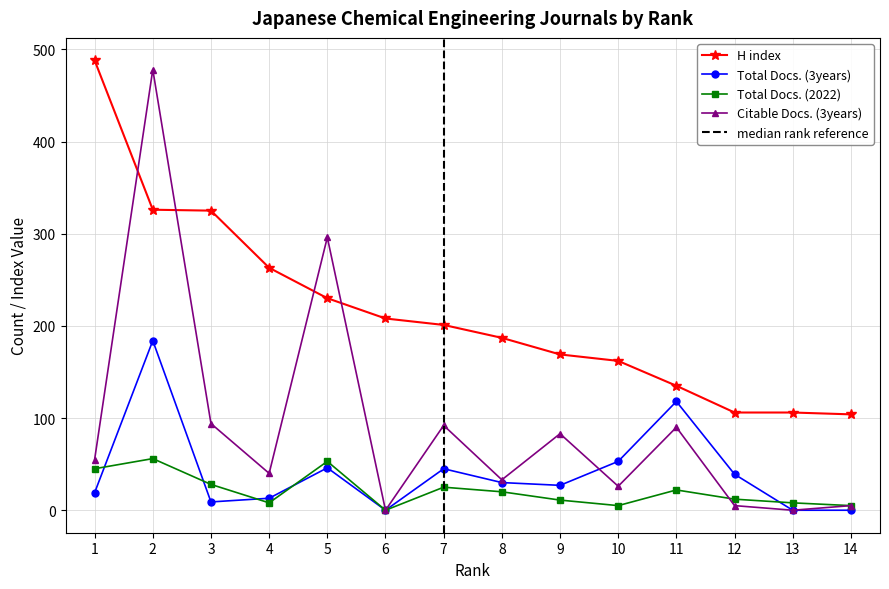

Reading right to left, transcribe all the data shown in this chart.

H index: 1=488	2=326	3=325	4=263	5=230	6=208	7=201	8=187	9=169	10=162	11=135	12=106	13=106	14=104
Total Docs. (3years): 1=19	2=184	3=9	4=13	5=46	6=0	7=45	8=30	9=27	10=53	11=118	12=39	13=0	14=0
Total Docs. (2022): 1=45	2=56	3=28	4=8	5=53	6=0	7=25	8=20	9=11	10=5	11=22	12=12	13=8	14=5
Citable Docs. (3years): 1=55	2=478	3=94	4=40	5=296	6=0	7=92	8=33	9=83	10=26	11=90	12=5	13=0	14=5